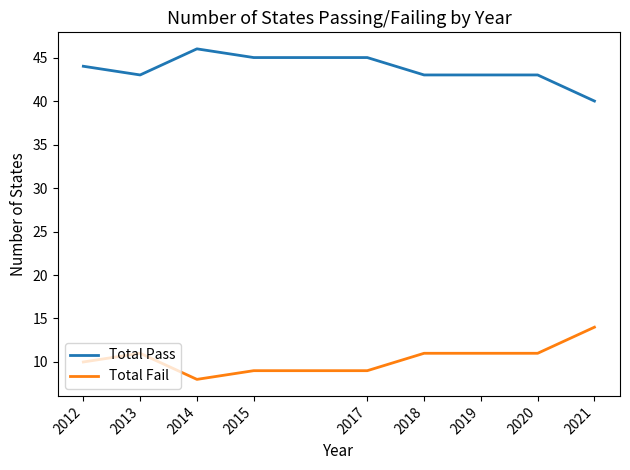

The value of Total Pass at 2017 is 45. True or false?

True